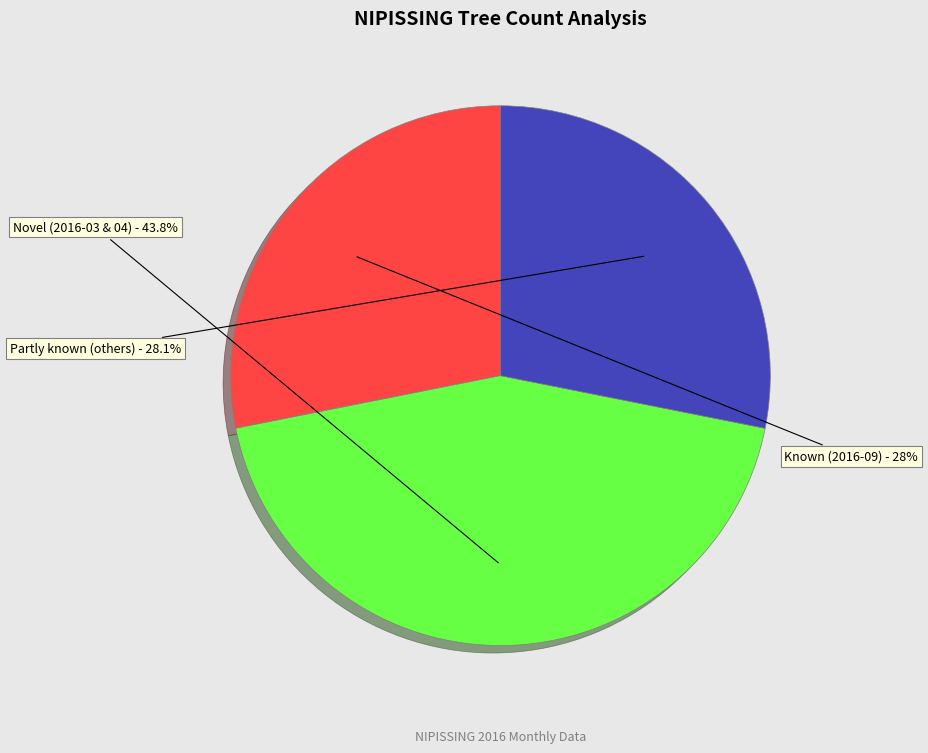

Is there any slice that represents more than half of the pie?

No